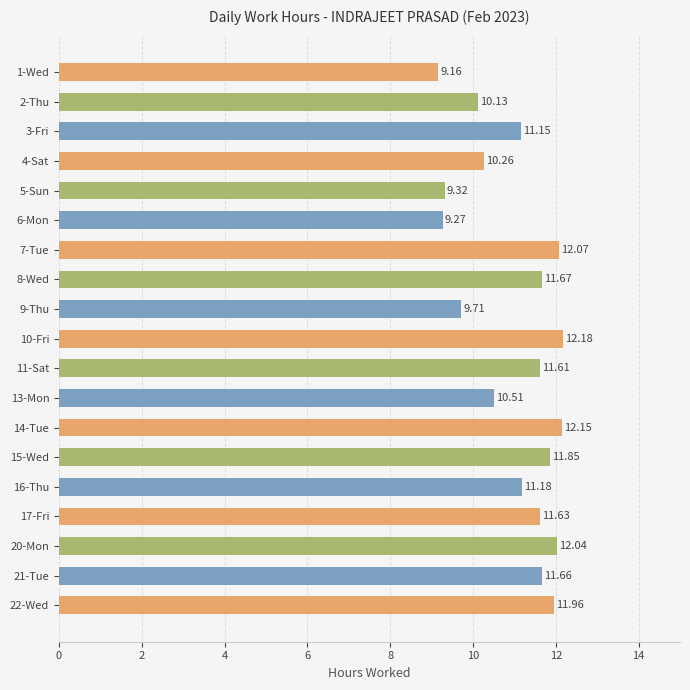

How many values are below 11?

7